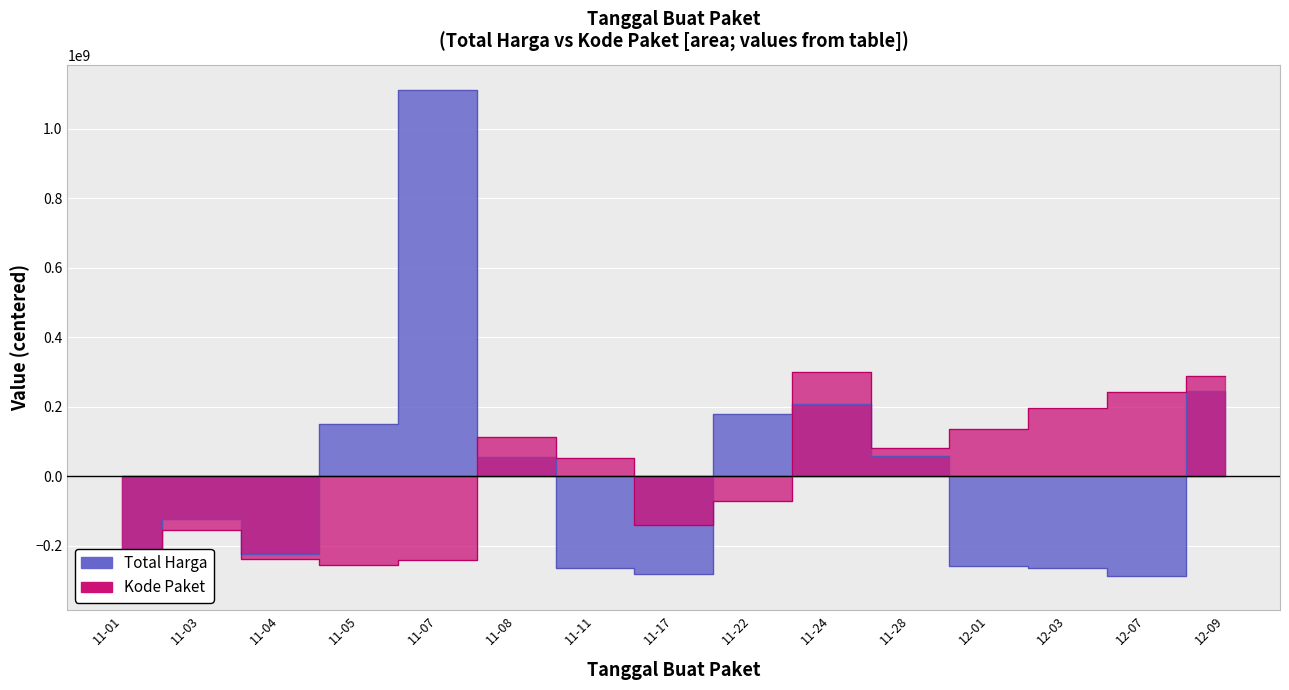

Which has a higher value, 11-08 or 11-03?

11-08